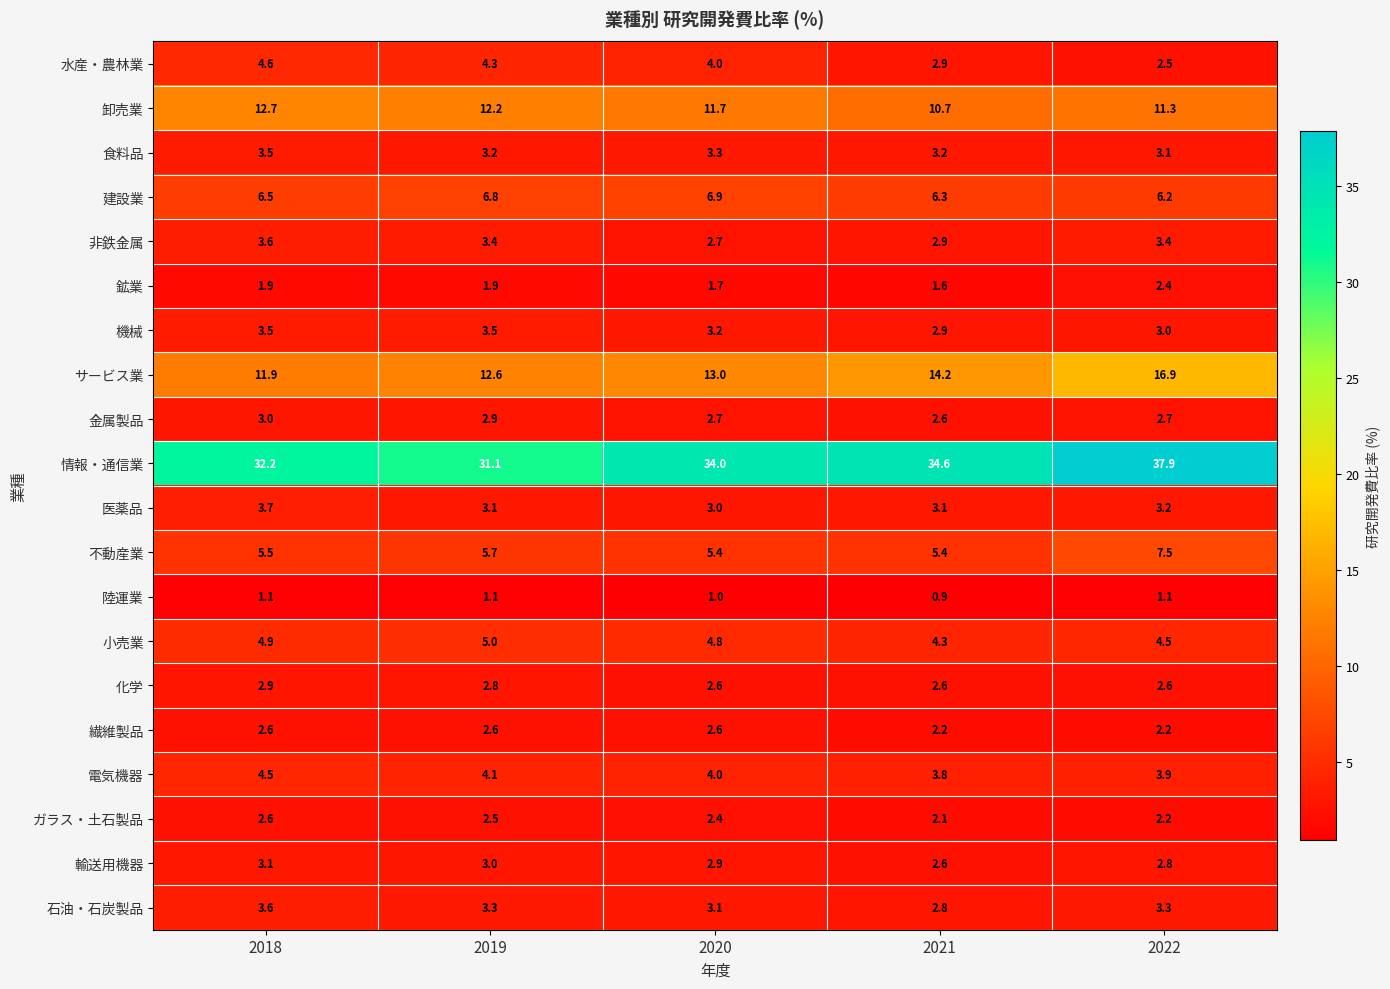

What is the spread (max minus min) of values at 2020?

33.0